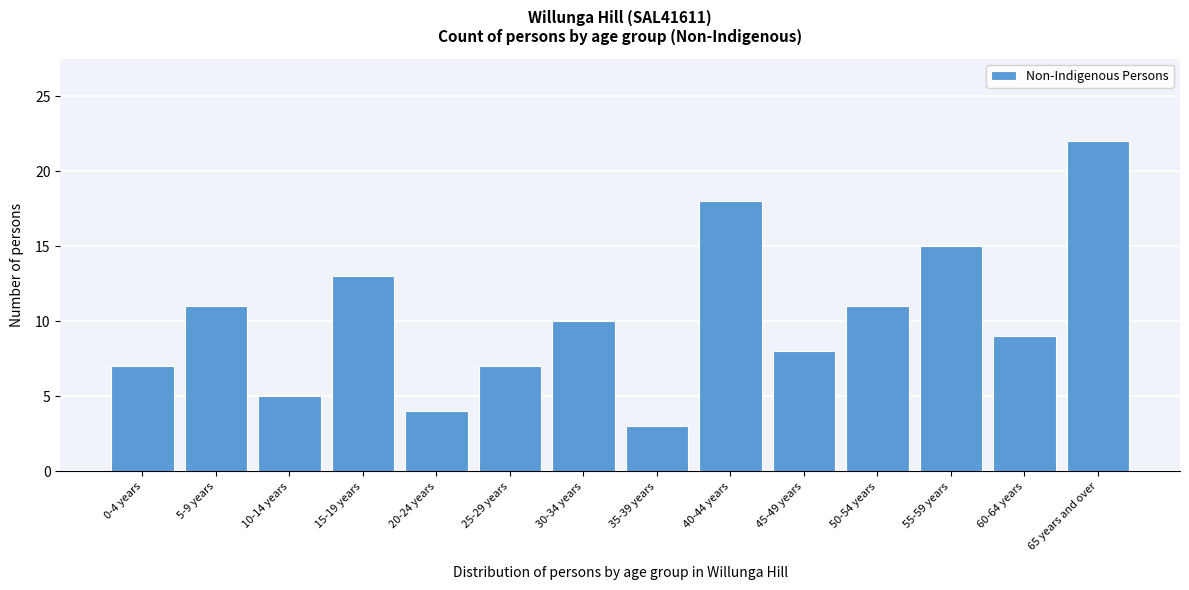

Reading left to right, what are all the values shown in this chart?

0-4 years=7	5-9 years=11	10-14 years=5	15-19 years=13	20-24 years=4	25-29 years=7	30-34 years=10	35-39 years=3	40-44 years=18	45-49 years=8	50-54 years=11	55-59 years=15	60-64 years=9	65 years and over=22